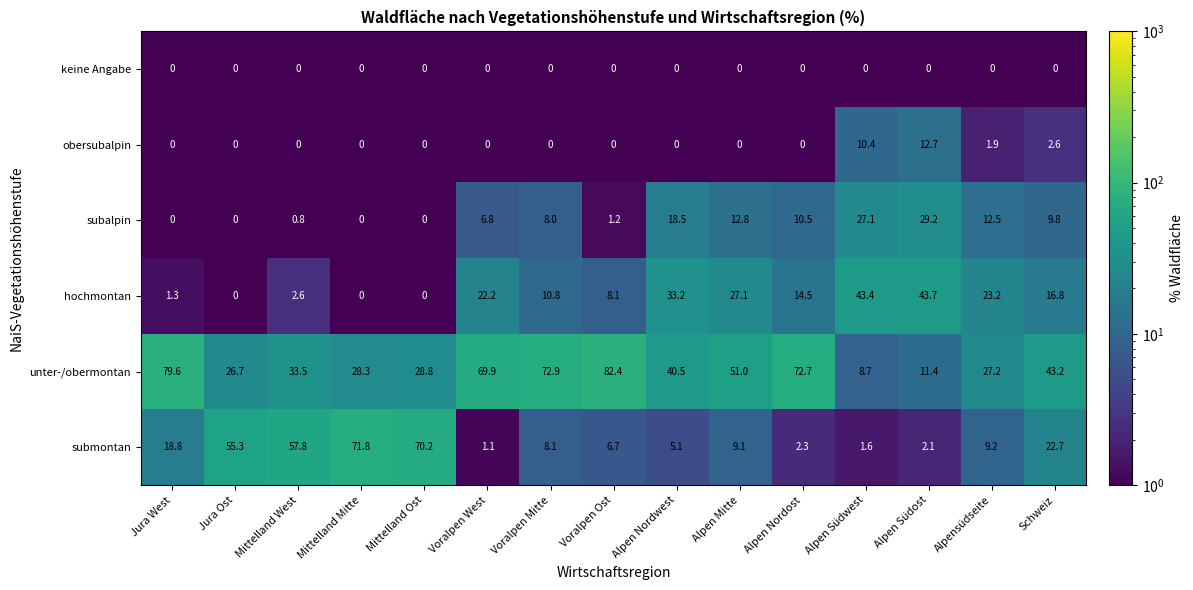

What is the approximate value of unter-/obermontan at Mittelland West?

33.5